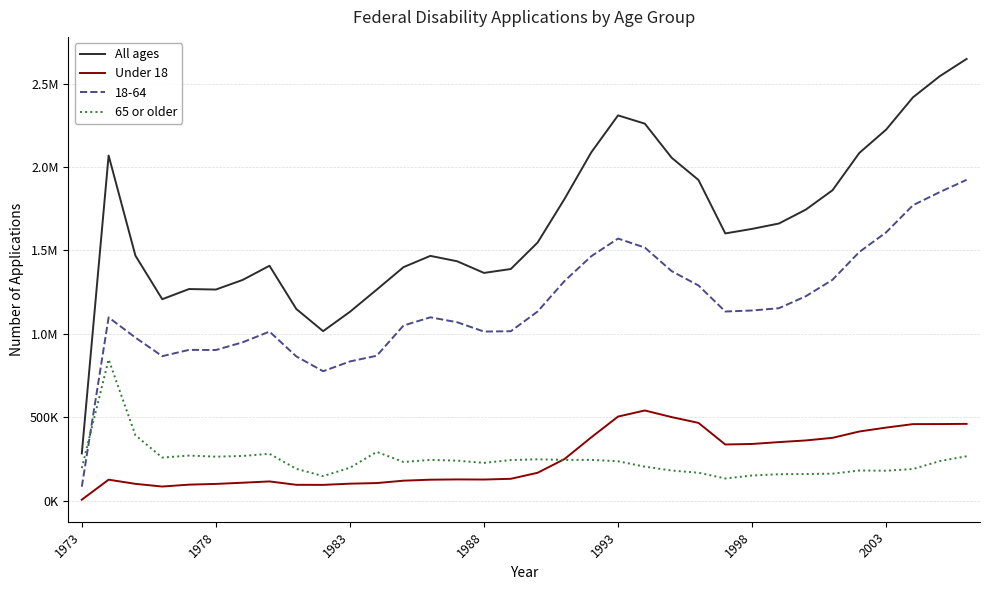

What are all the series names shown in the legend?

All ages, Under 18, 18-64, 65 or older